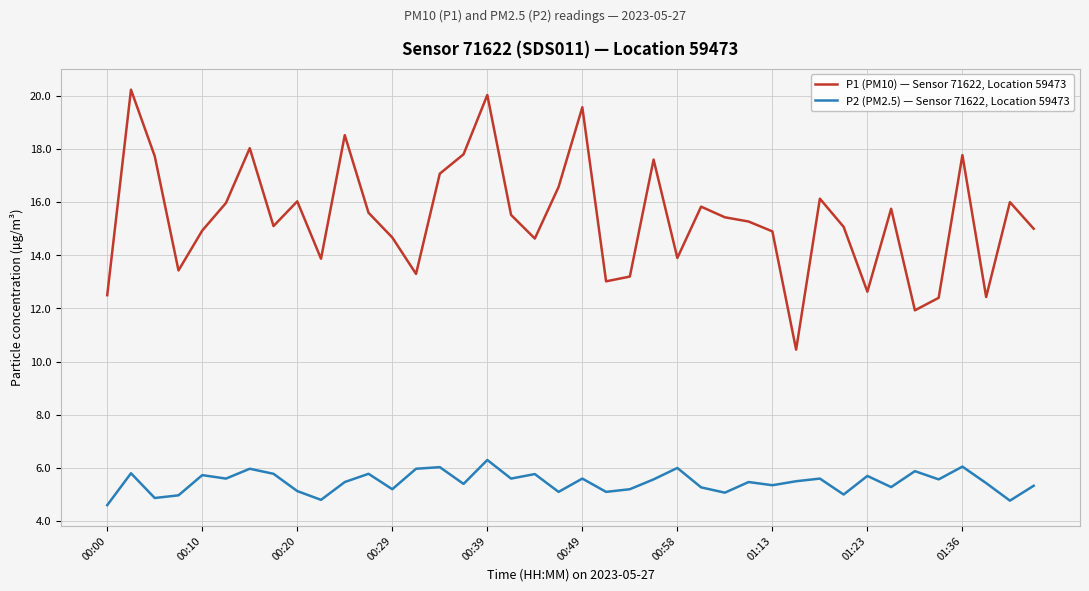

What is the difference between the maximum and minimum values in the P2 (PM2.5) — Sensor 71622, Location 59473 series?

1.7